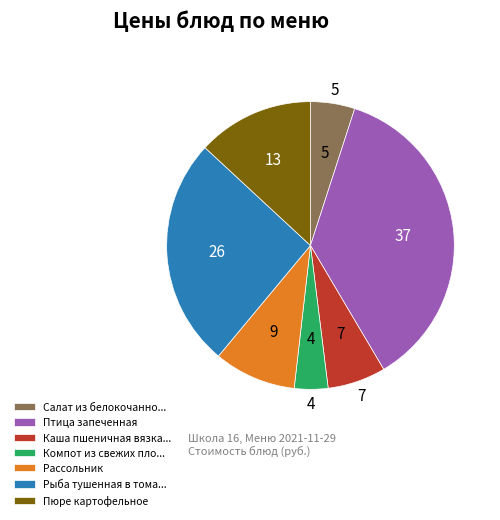

Which slice is the largest?

Птица запеченная